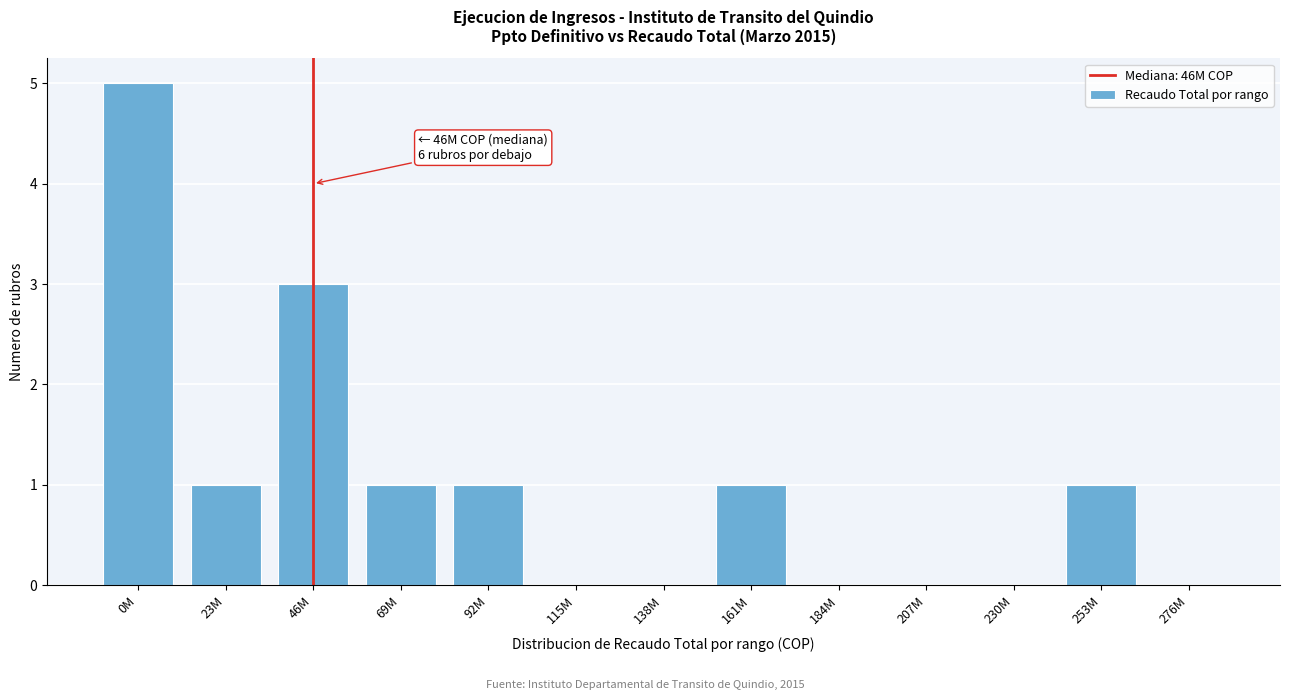

Reading left to right, what are all the values shown in this chart?

0M=5	23M=1	46M=3	69M=1	92M=1	115M=0	138M=0	161M=1	184M=0	207M=0	230M=0	253M=1	276M=0